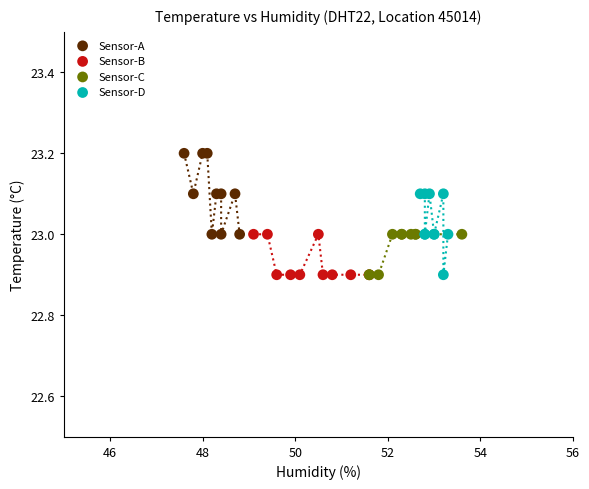

Which series contains the highest Y value?

Sensor-A